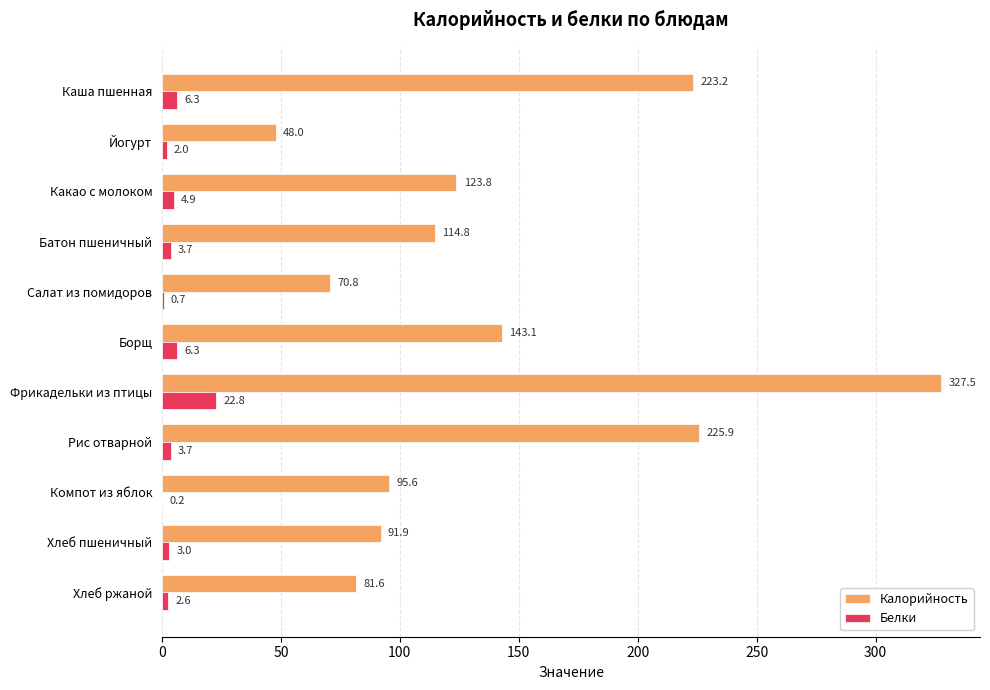

Which label corresponds to the largest value in the chart?

Фрикадельки из птицы